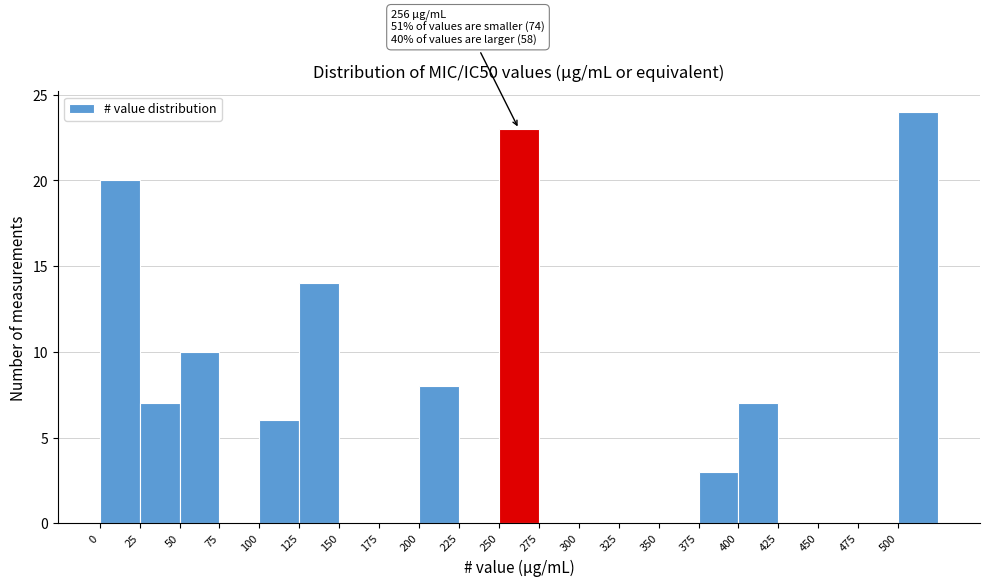

Which range on the x-axis has the tallest bar?

500 to 525